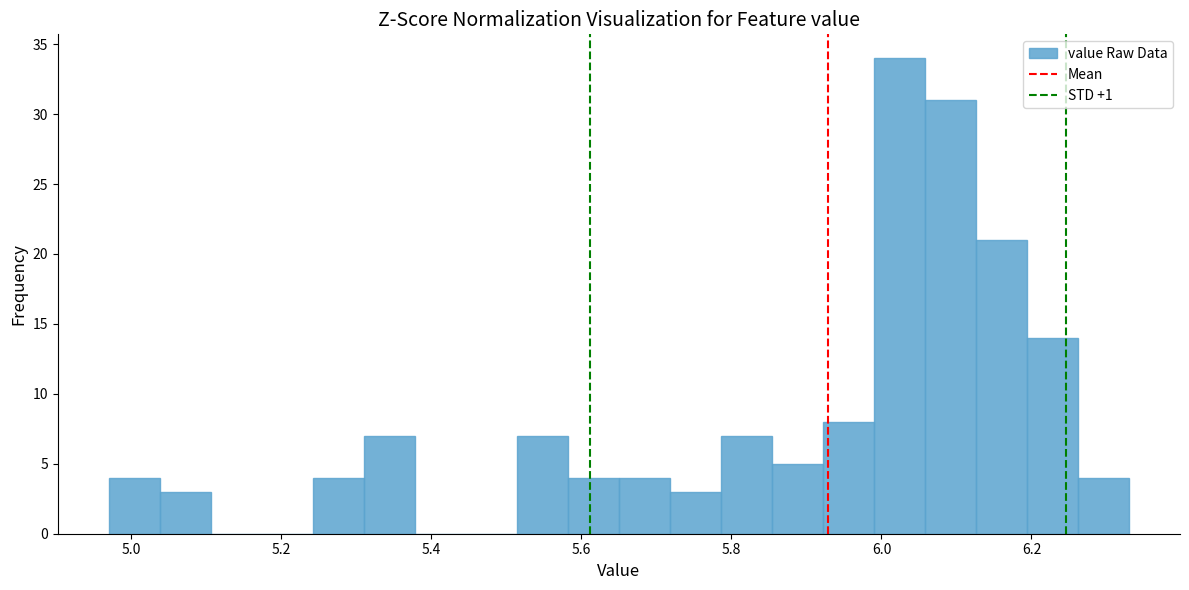

Read against the x-axis, roughly where is the centre of the tallest bar?

6.02